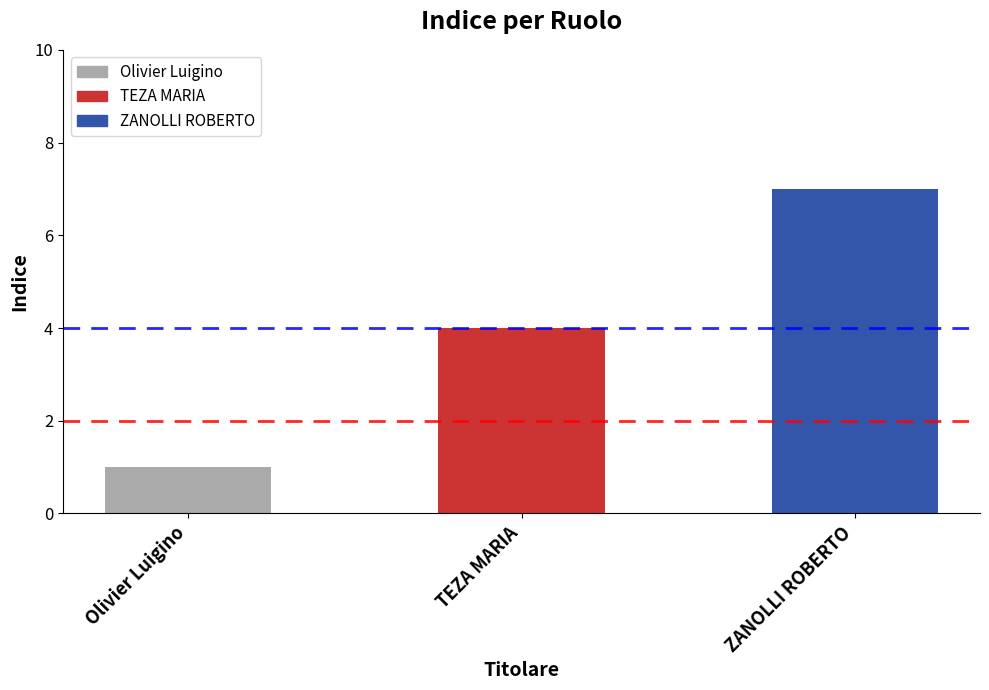

What is the label of the 1st bar from the left?

Olivier Luigino